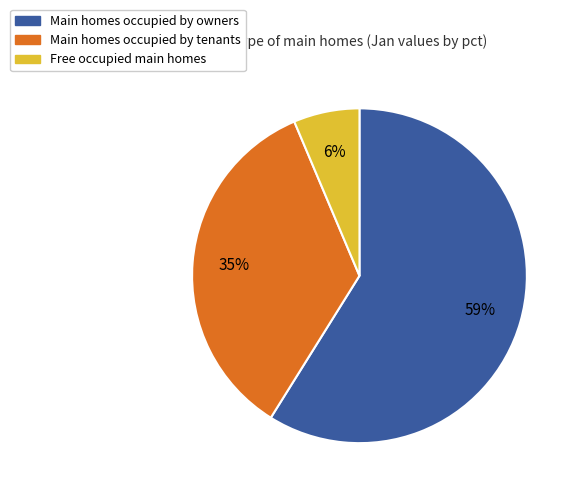

Is it true that Free occupied main homes is 20% of the pie?

False